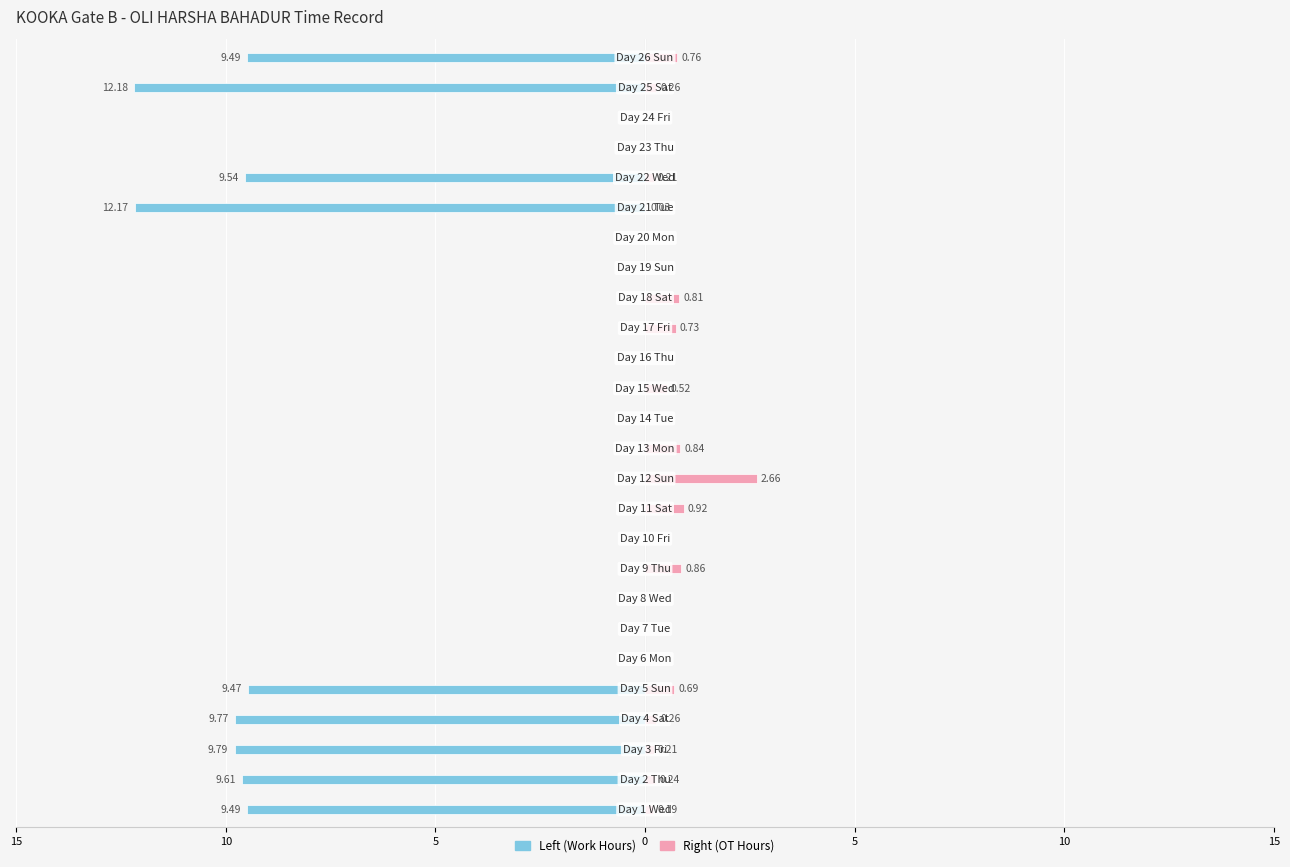

What is the average value of the Right (OT Hours) series?

0.4